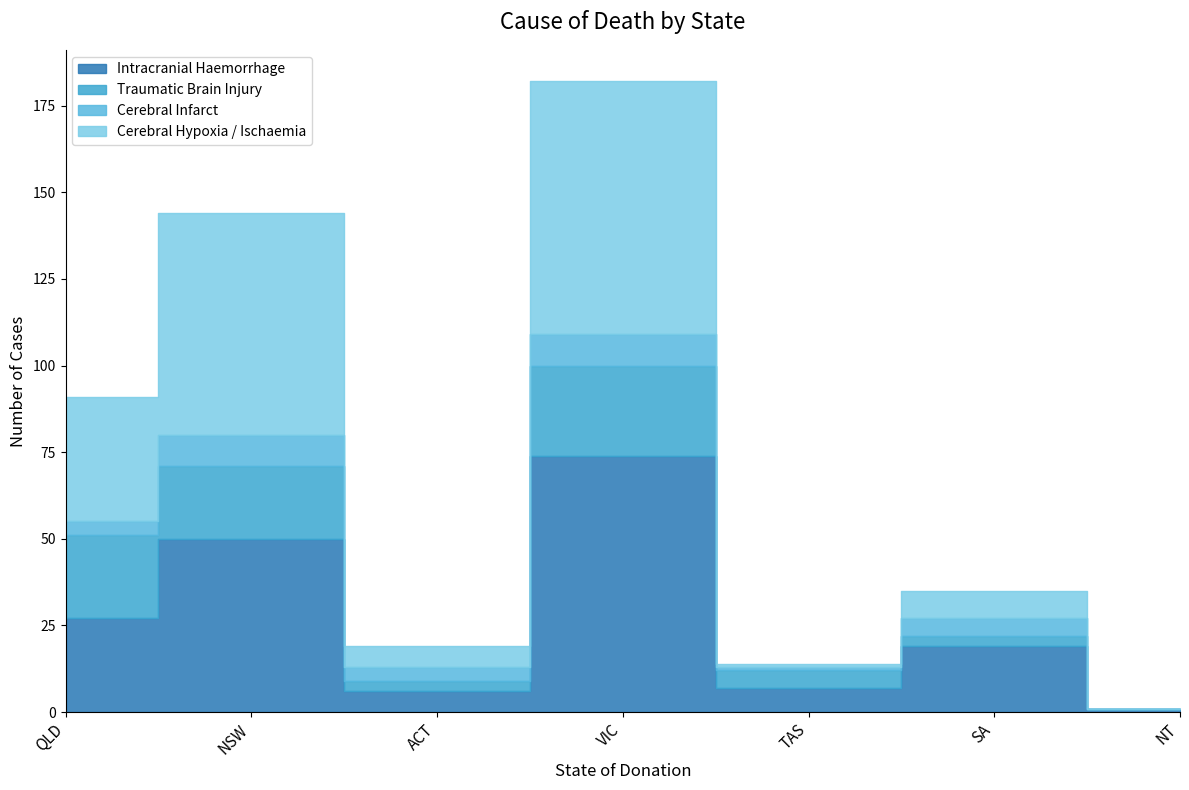

How many values in the Cerebral Infarct series exceed 4?

3